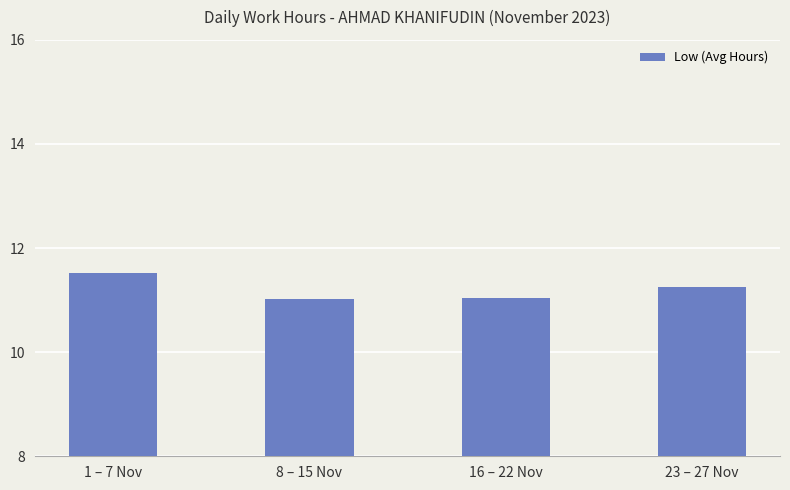

Between 1 – 7 Nov and 16 – 22 Nov, which is larger?

1 – 7 Nov